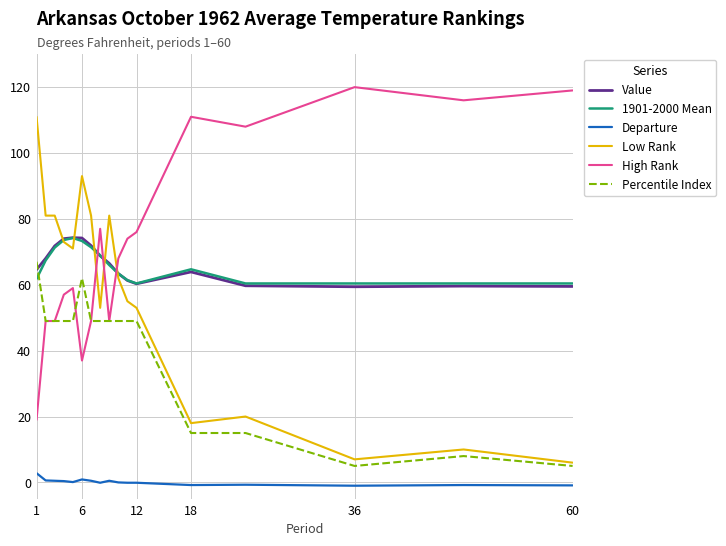

Which series has the largest total across all categories?

High Rank